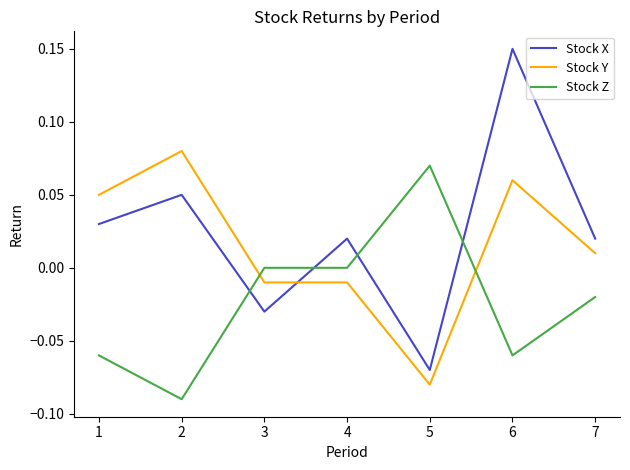

At which category does the chart reach its minimum across all series?

2